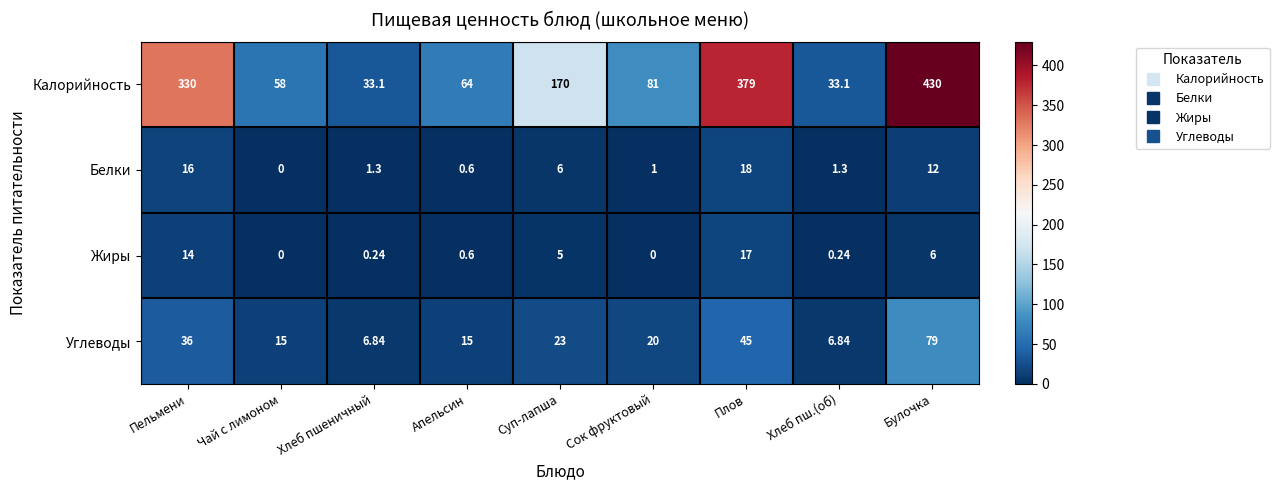

Where does the Калорийность series first go above 81?

Пельмени